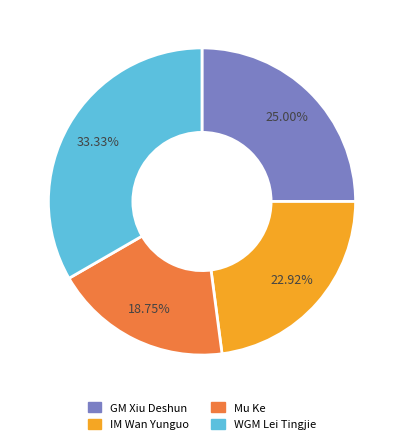

What is the ratio of the value at WGM Lei Tingjie to the value at IM Wan Yunguo?

1.5